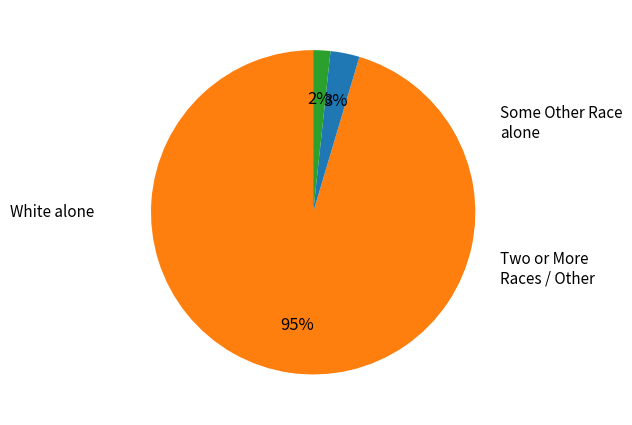

Is there a majority slice in this chart?

Yes